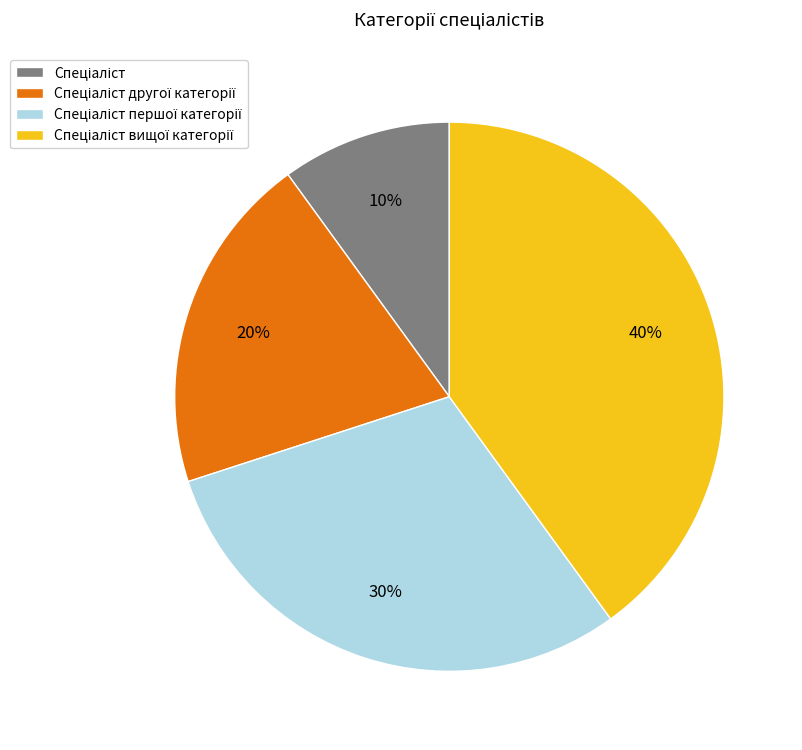

To the nearest percent, what is the difference between the largest and smallest slice percentages?

30%